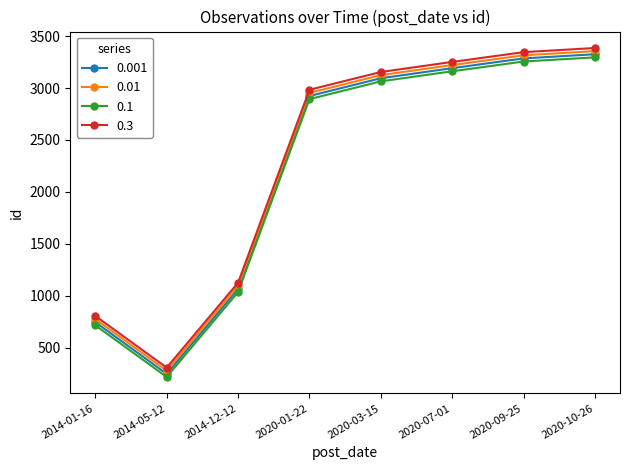

At which label is 0.01 closest to 1817?

2014-12-12